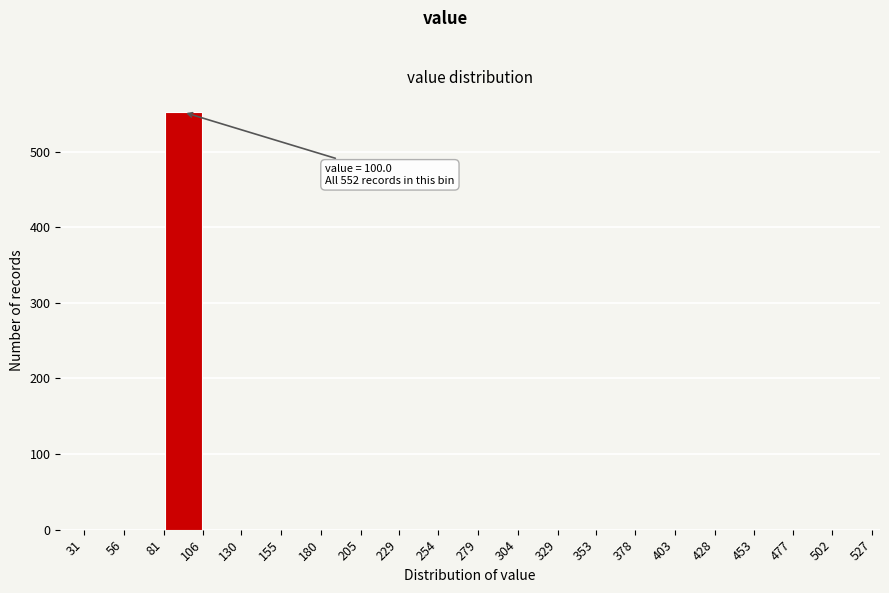

Over which range of the x-axis is the bar tallest?

81 to 106